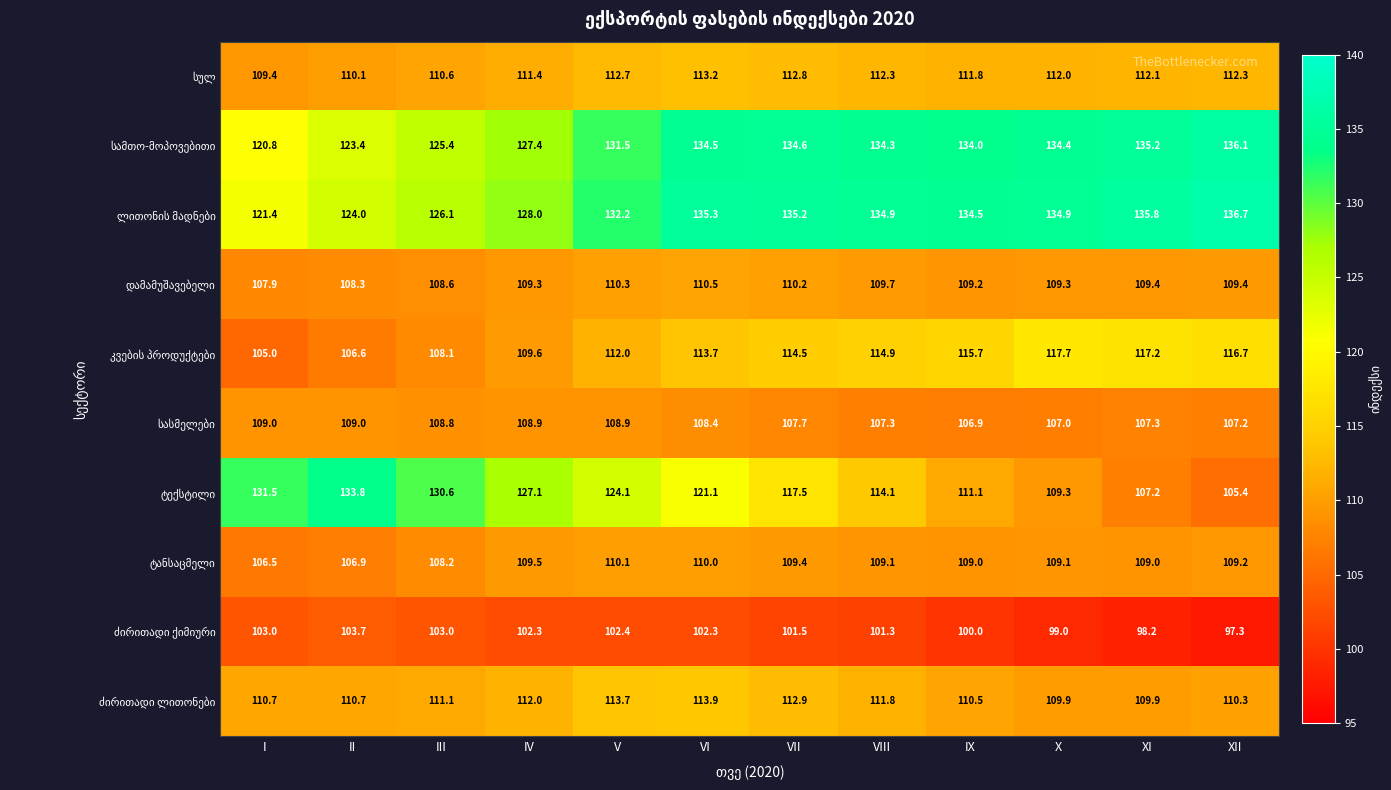

At how many categories does at least one series exceed 105?

12